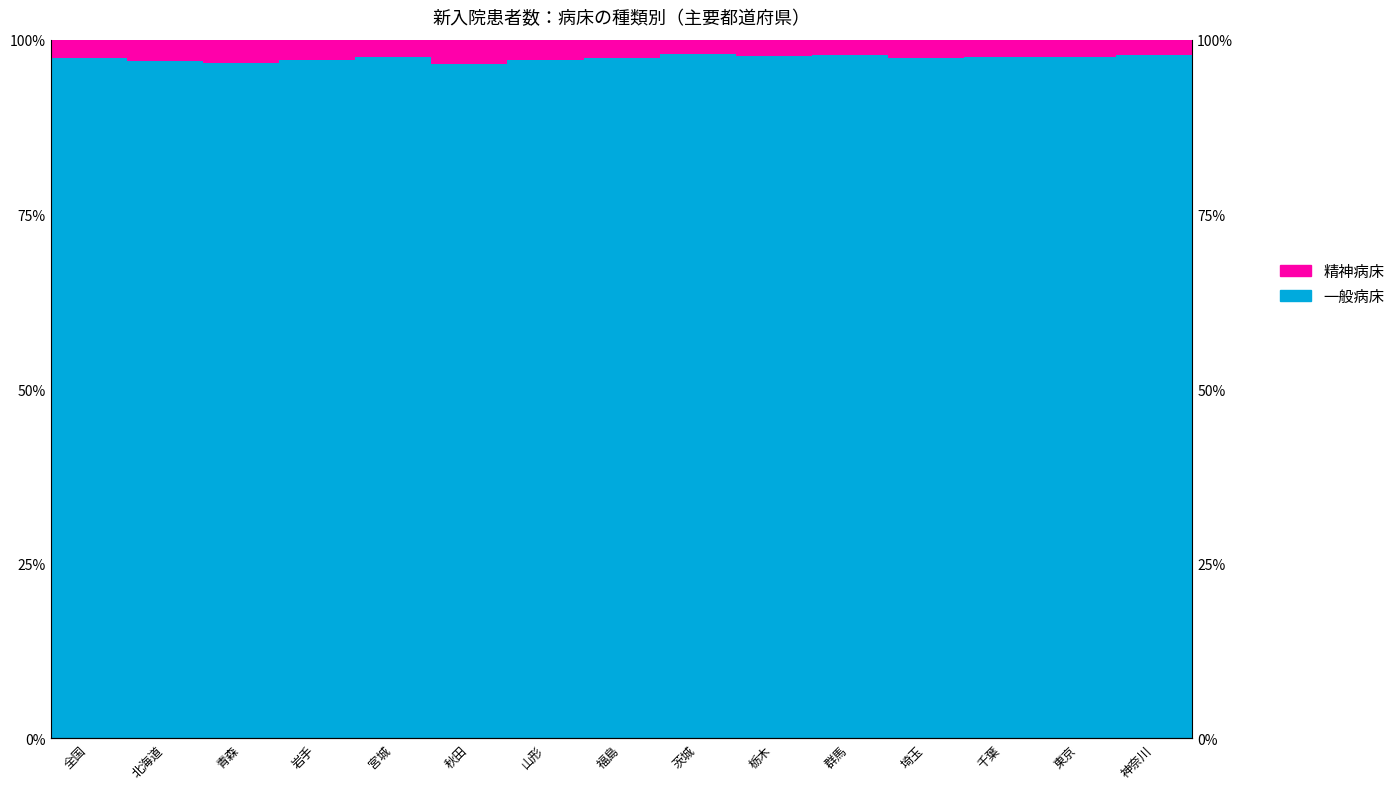

The value of 一般病床 at 秋田 is 1.0. True or false?

True